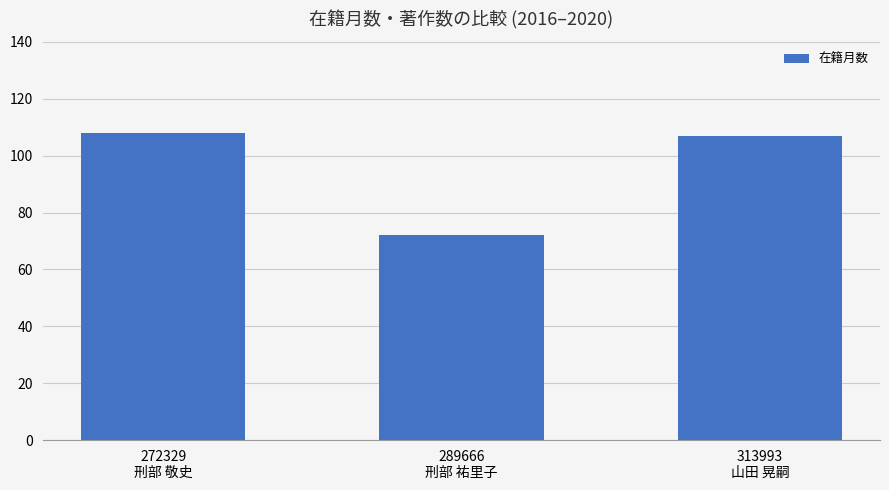

What is the minimum value shown in the chart?

72